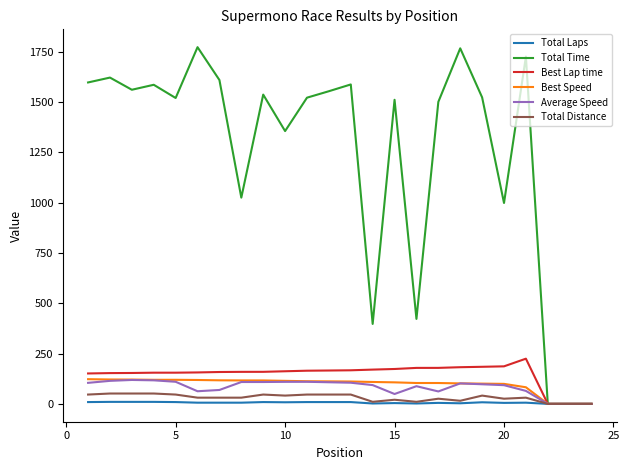

Which series has the largest total across all categories?

Total Time